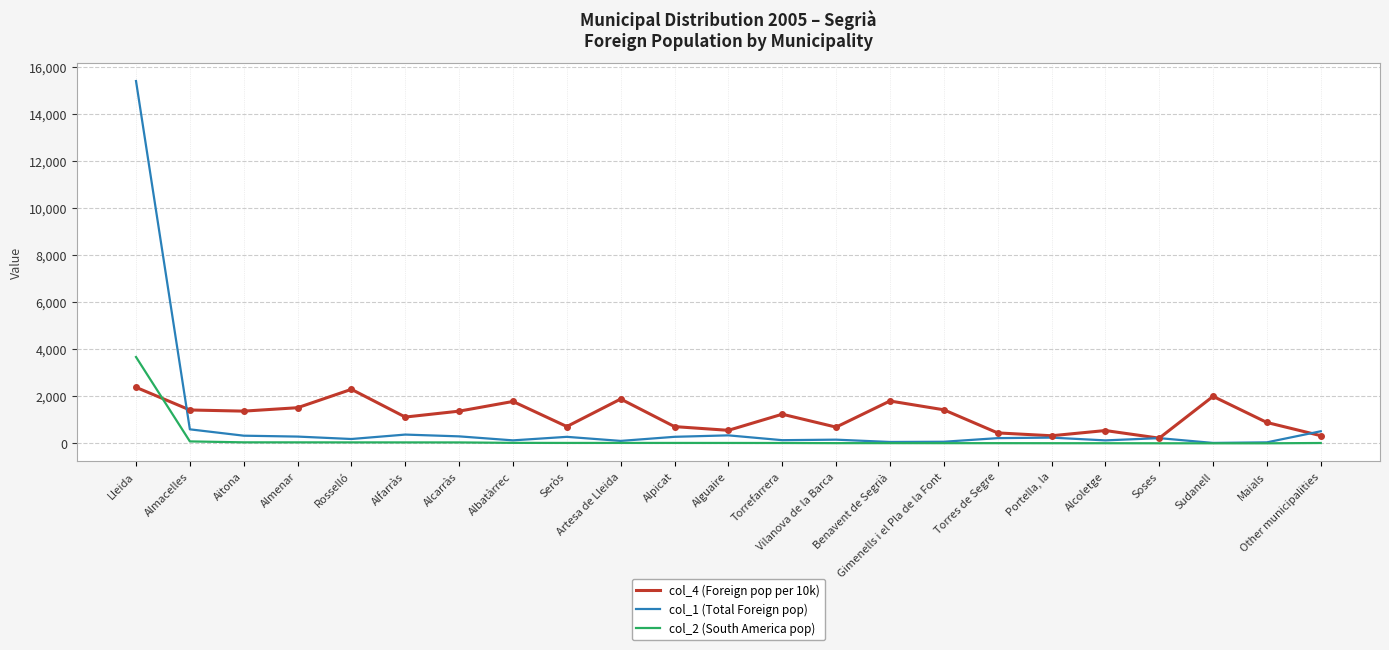

What is the highest value of the col_2 (South America pop) series?

3673